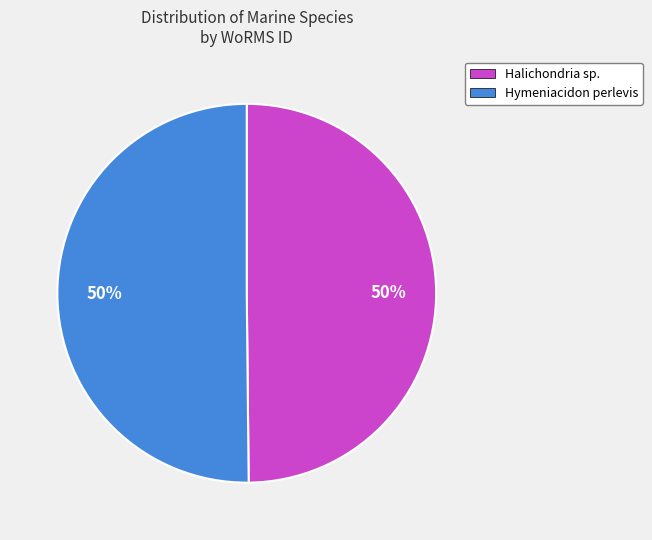

Approximately how many times larger is the value at Halichondria sp. compared to Hymeniacidon perlevis?

1.0